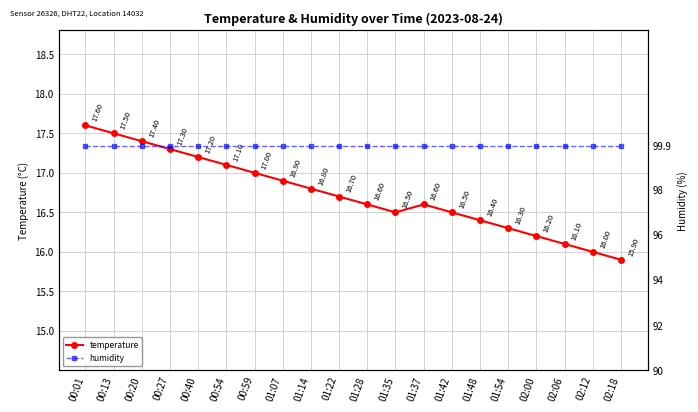

How many lines are shown in the chart?

2